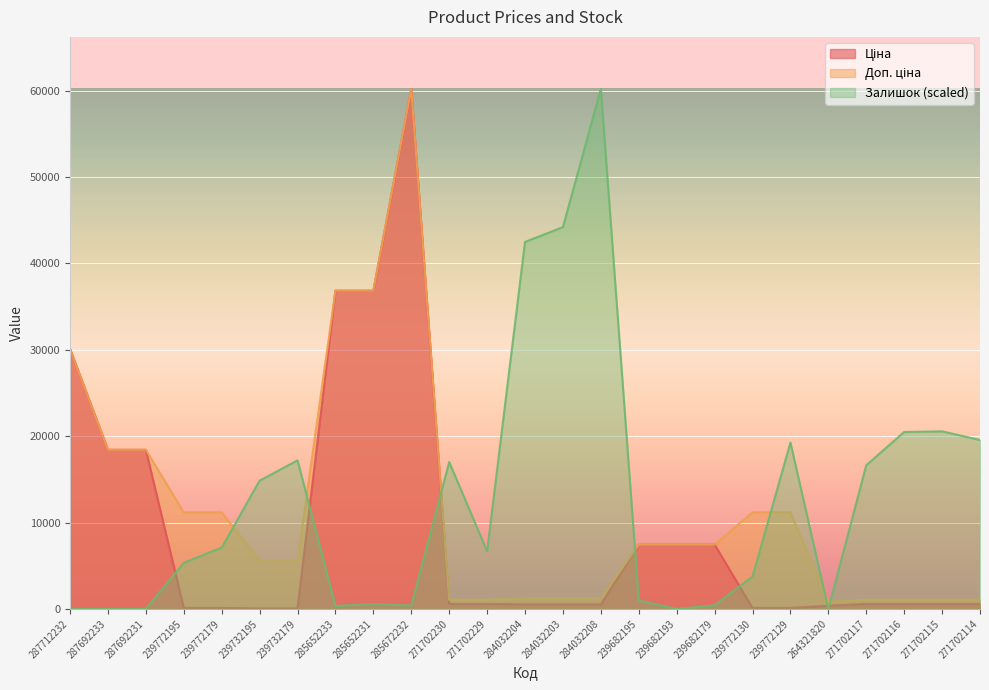

What is the highest value of the Доп. ціна series?

60205.6